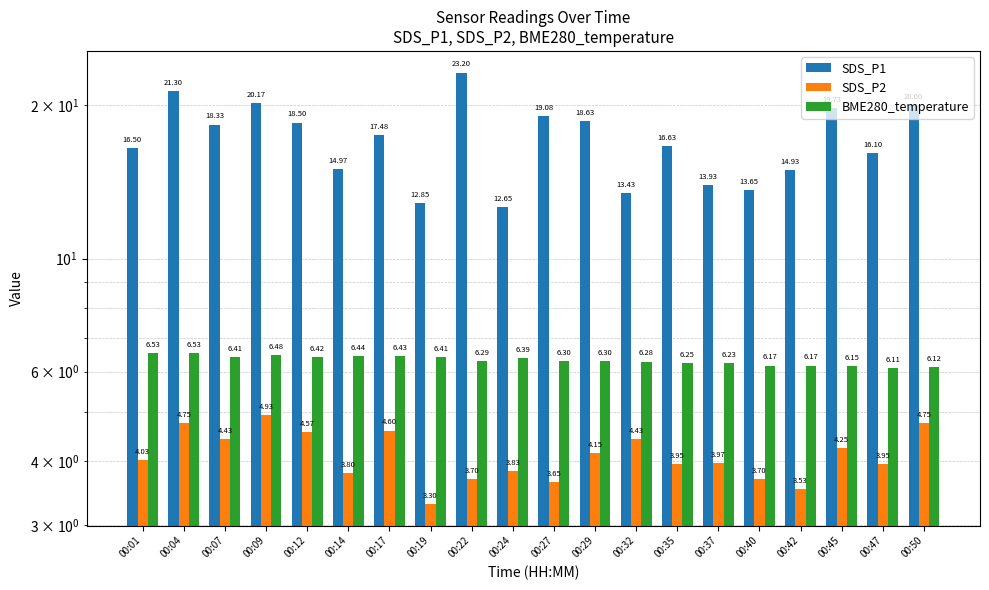

Count the number of data series in this chart.

3